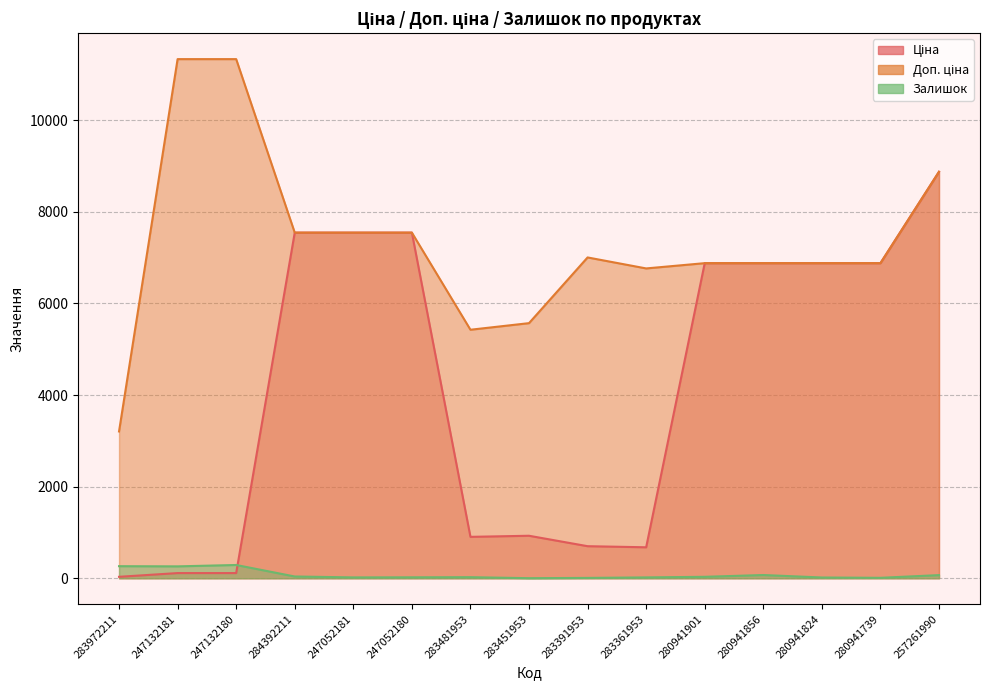

The value of Залишок at 257261990 is 41.1. True or false?

False